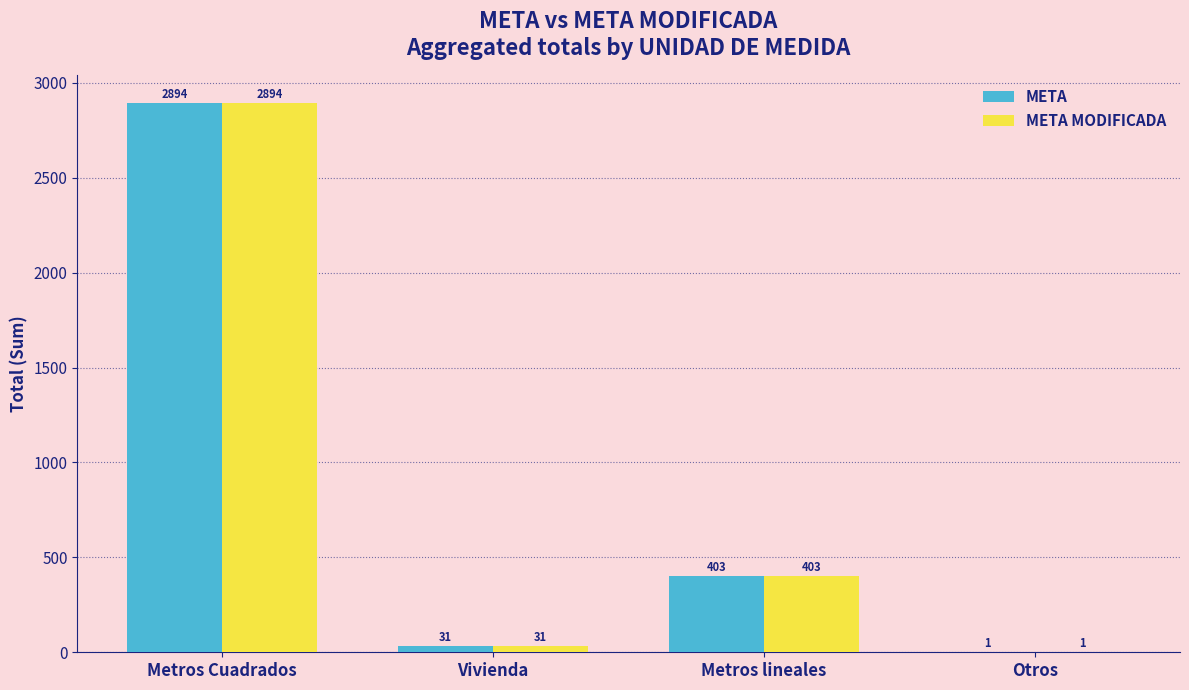

At which label does META first exceed 403?

Metros Cuadrados